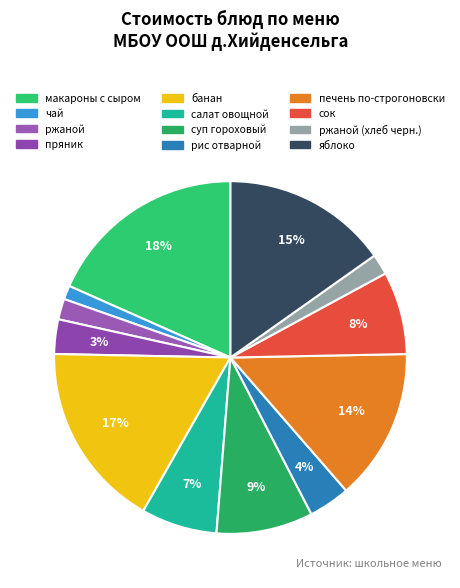

True or false: ржаной accounts for 2% of the total.

True